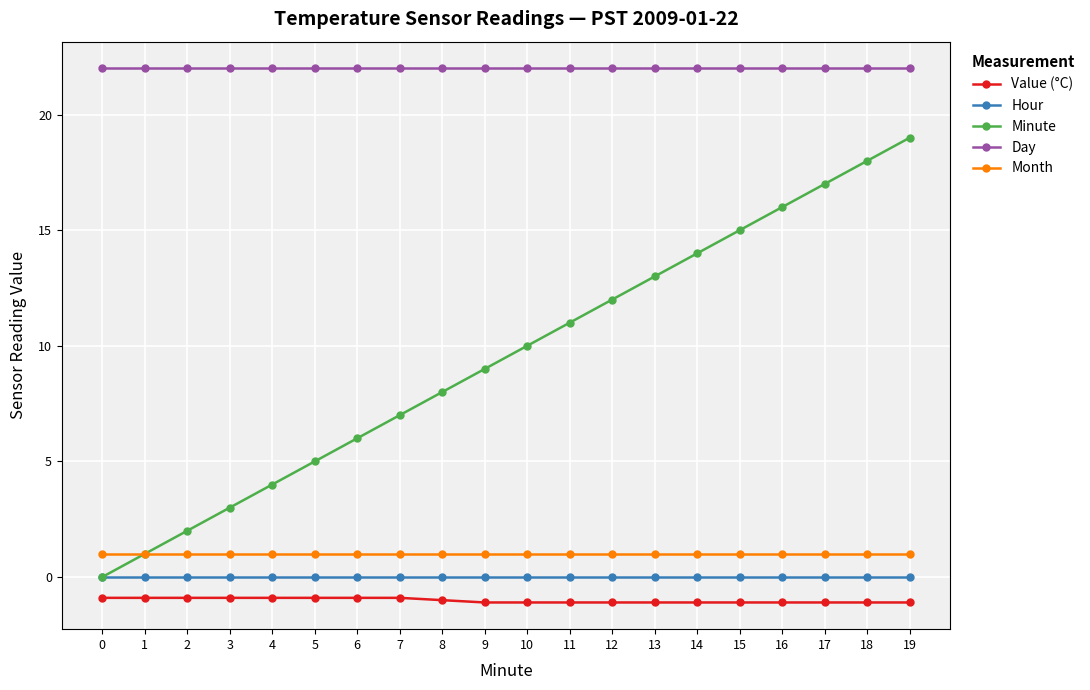

What is the value of the Month point at the 7th from the left?

1.0